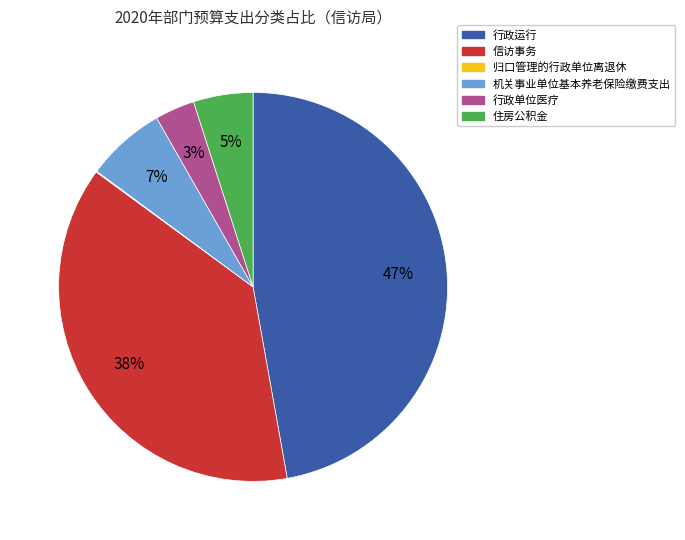

What percentage is the 住房公积金 slice, to the nearest percent?

5%